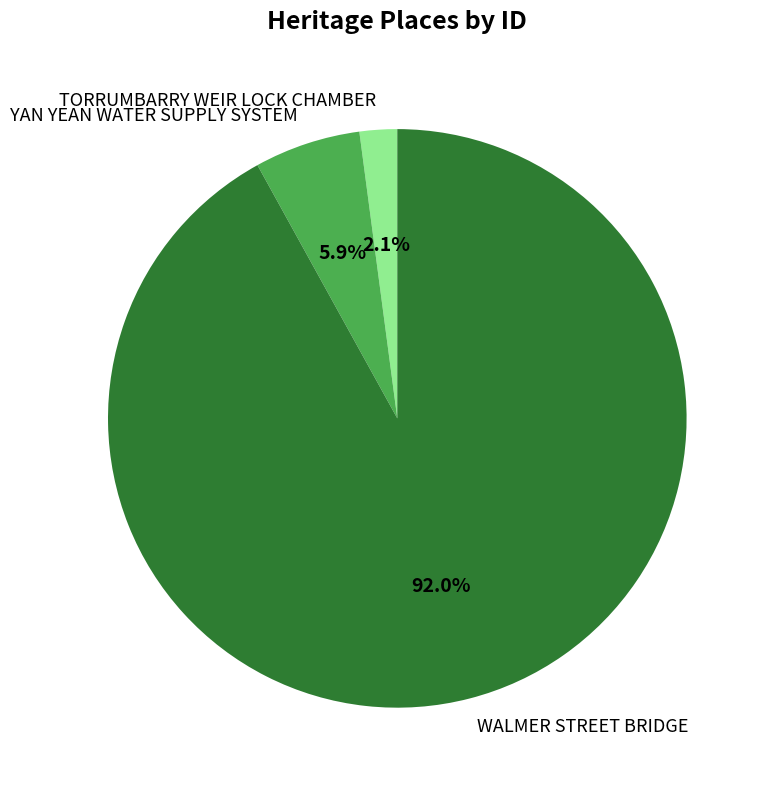

Is it true that YAN YEAN WATER SUPPLY SYSTEM is 1% of the pie?

False